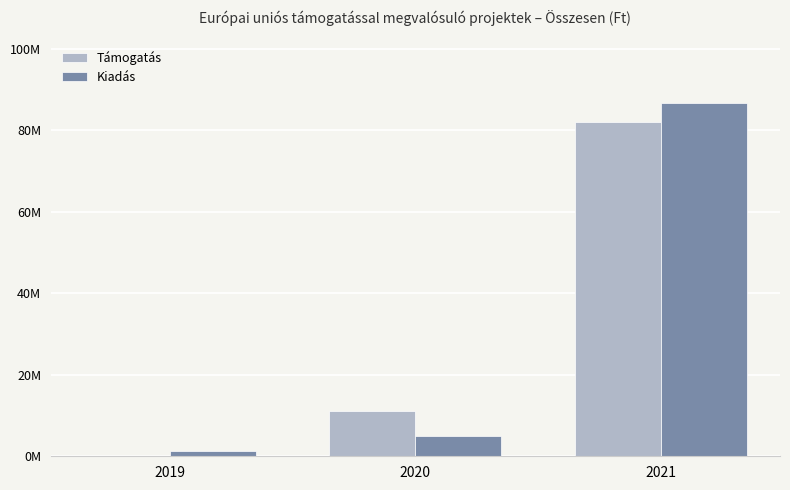

What are all the series names shown in the legend?

Támogatás, Kiadás